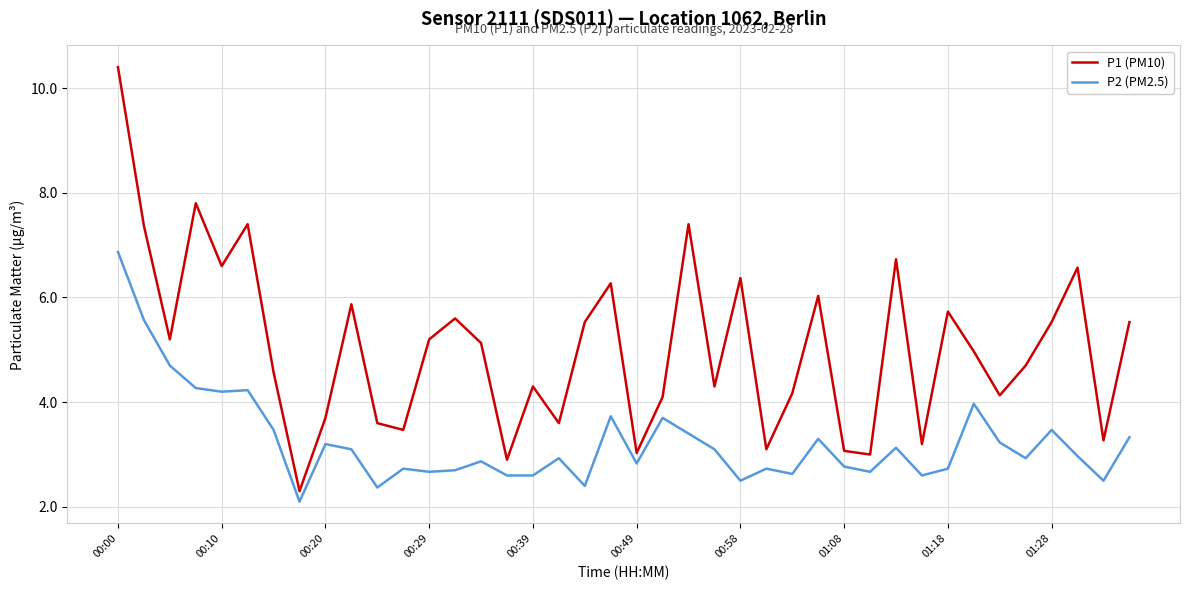

True or false: P2 (PM2.5) and P1 (PM10) intersect in this chart.

False